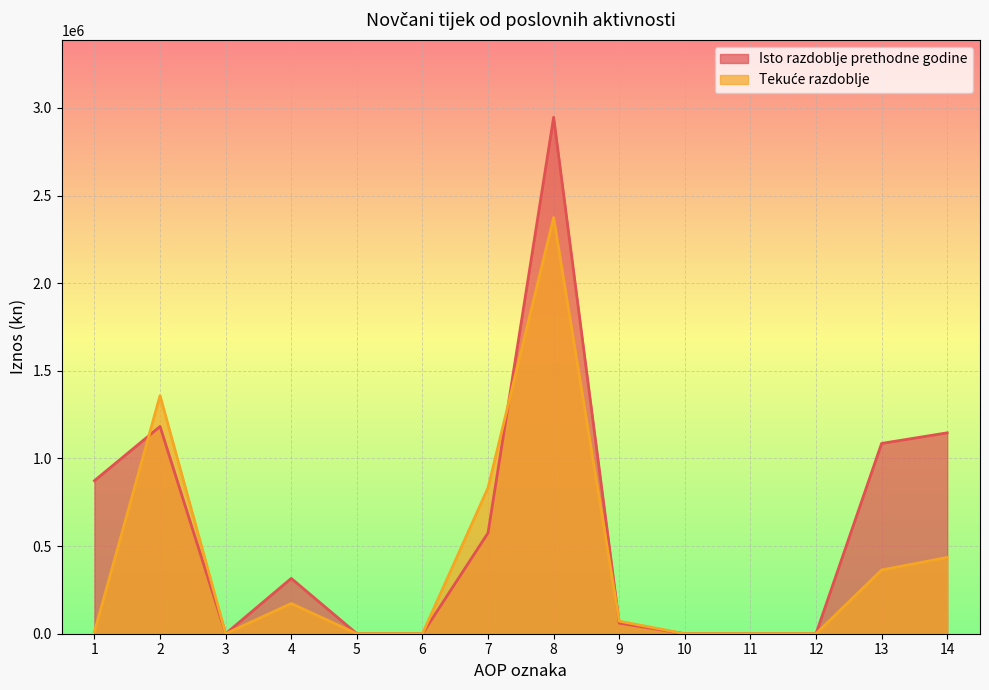

Reading left to right, what are all the values shown in this chart?

Isto razdoblje prethodne godine: 1=873255	2=1182749	3=0	4=315757	5=0	6=0	7=575343	8=2947104	9=60426	10=0	11=0	12=0	13=1085927	14=1146353
Tekuće razdoblje: 1=11034	2=1358771	3=0	4=172567	5=0	6=0	7=832478	8=2374850	9=71621	10=0	11=0	12=0	13=363819	14=435440